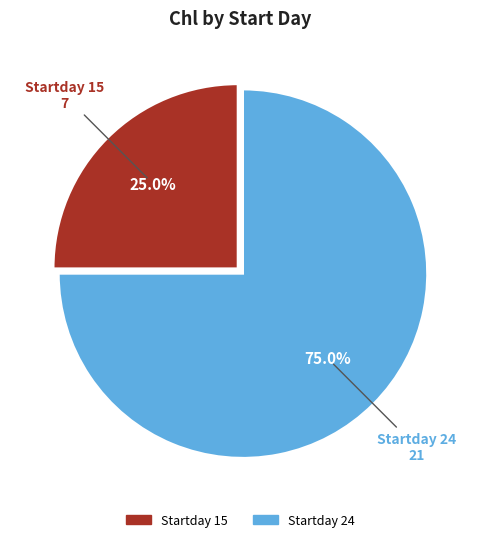

Count the number of slices in the pie.

2